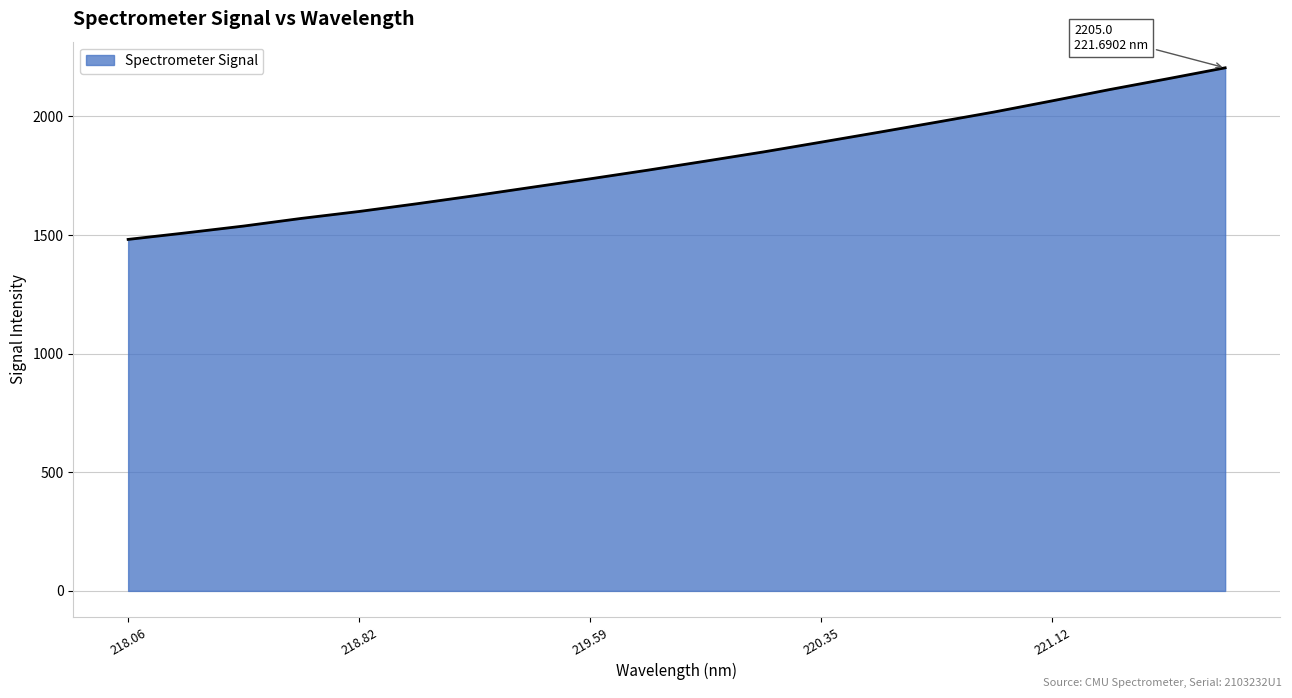

What is the difference between the maximum and minimum values?

723.3